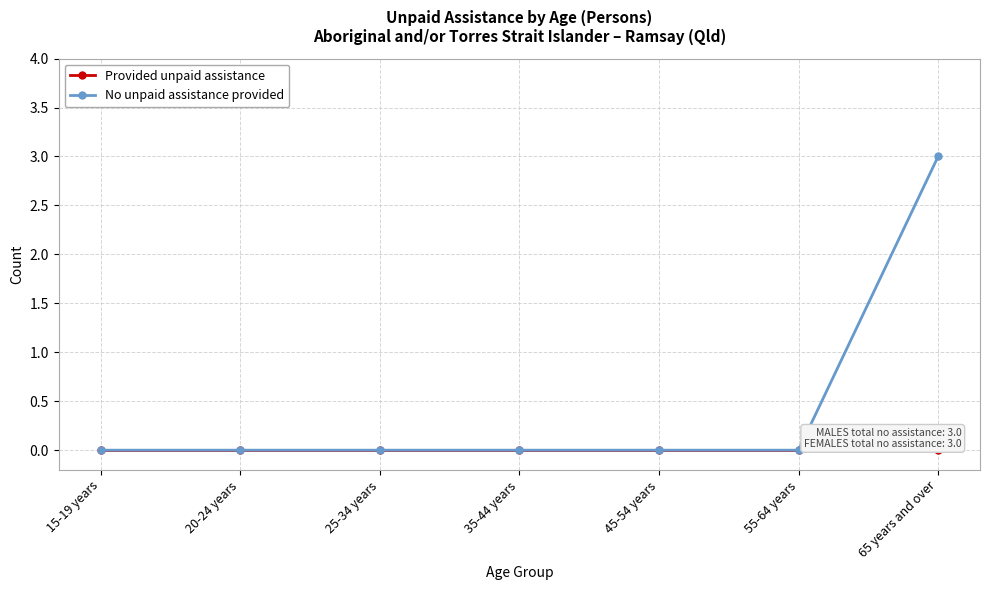

Which series has the largest total across all categories?

No unpaid assistance provided